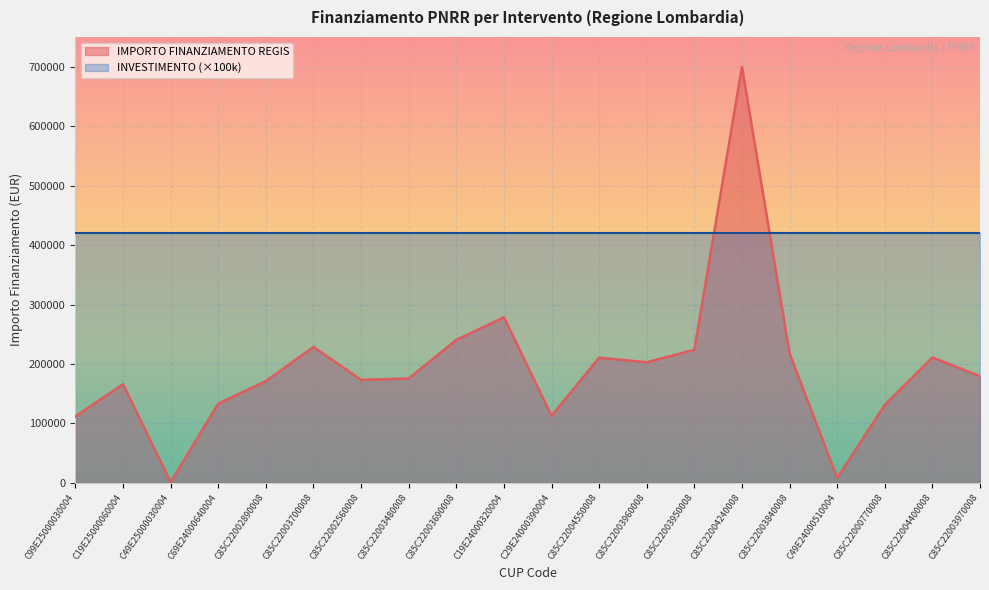

List the labels in order of value, smallest first.

C49E25000030004, C49E24000510004, C99E25000030004, C29E24000390004, C85C22000770008, C69E24000640004, C19E25000060004, C85C22002890008, C85C22002560008, C85C22003480008, C85C22003970008, C85C22003960008, C85C22004550008, C85C22004400008, C85C22003840008, C85C22003950008, C85C22003700008, C85C22003690008, C19E24000320004, C85C22004240008